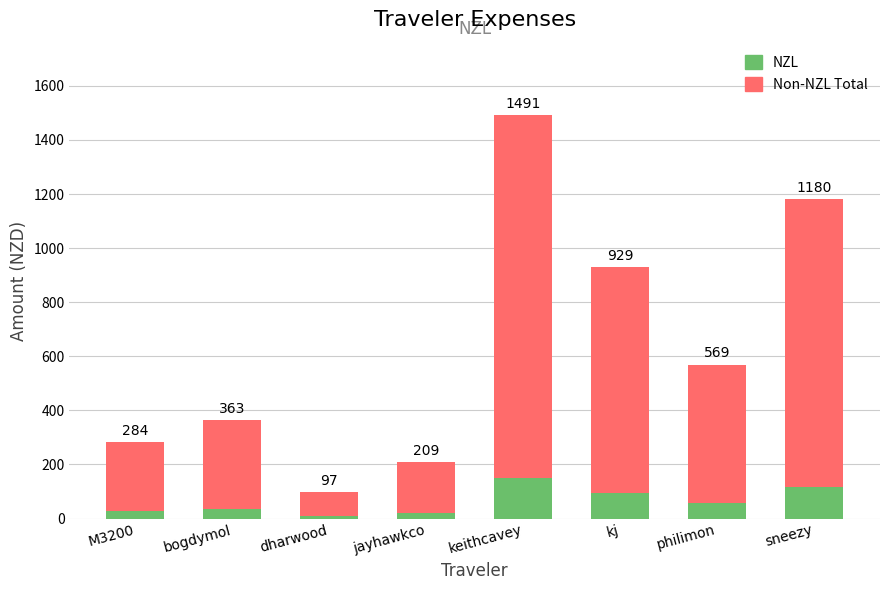

What is the label of the 4th bar from the left?

jayhawkco